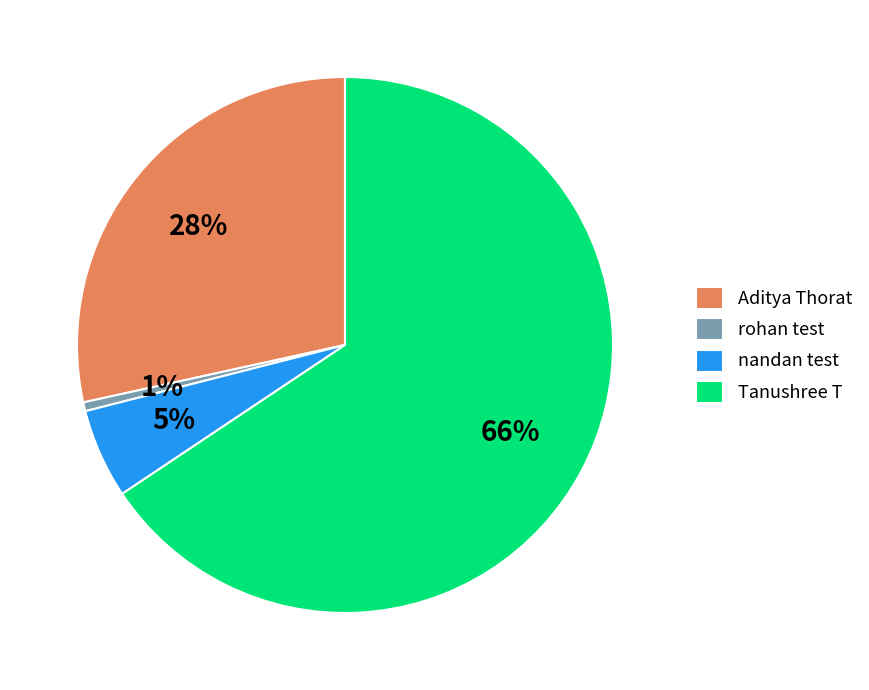

To the nearest percent, what is the difference between the largest and smallest slice percentages?

65%